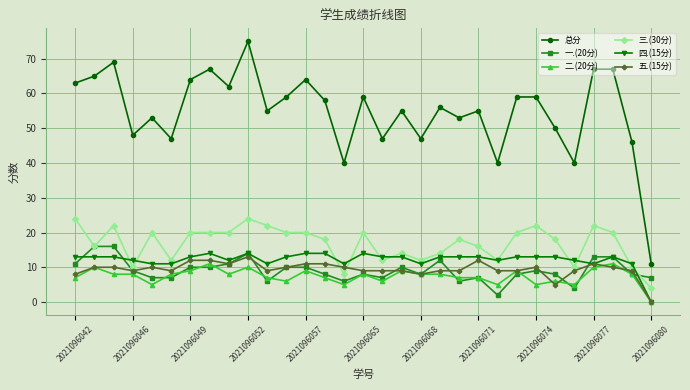

True or false: 五.(15分) has more than 1 points higher than both neighbors.

True